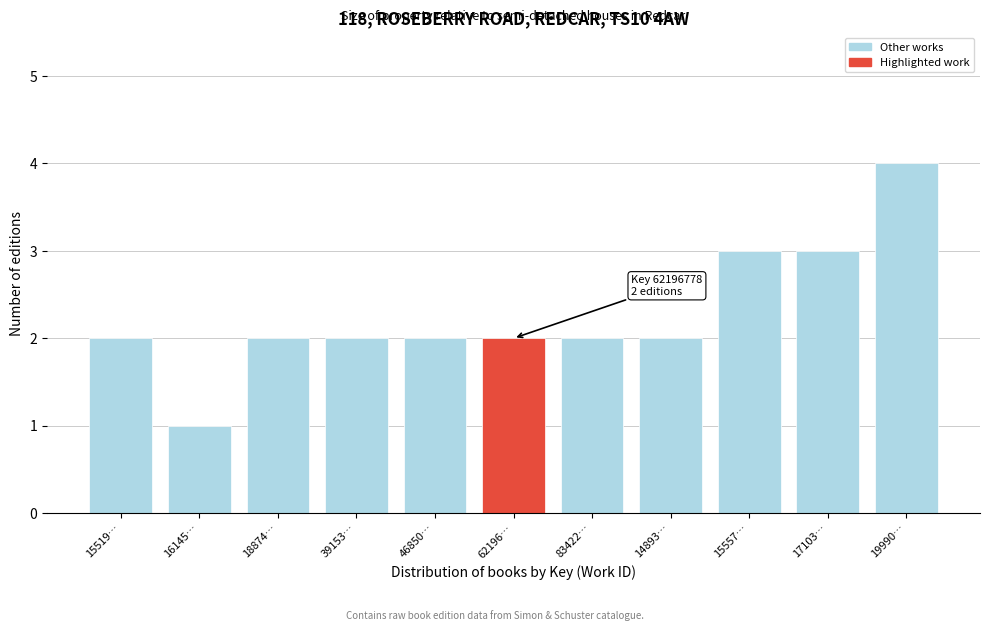

Reading left to right, extract all data points from this chart.

2	1	2	2	2	2	2	2	3	3	4